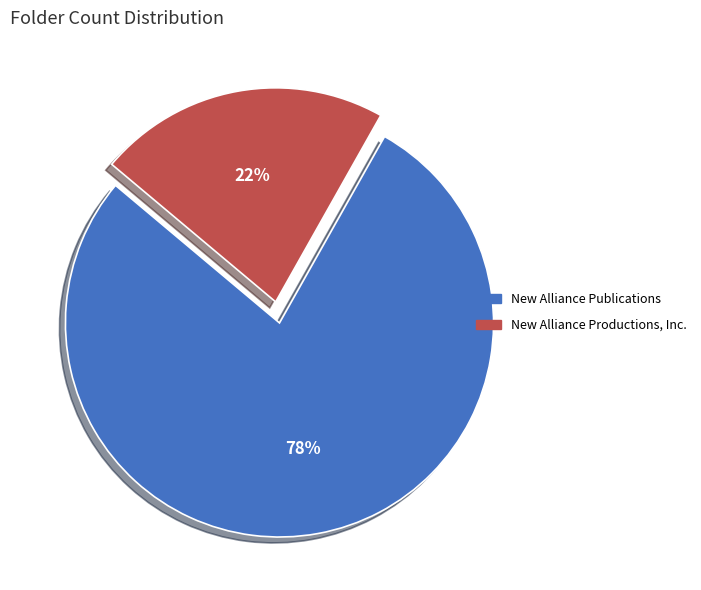

Do New Alliance Productions, Inc. and New Alliance Publications together represent more than half of the pie?

Yes